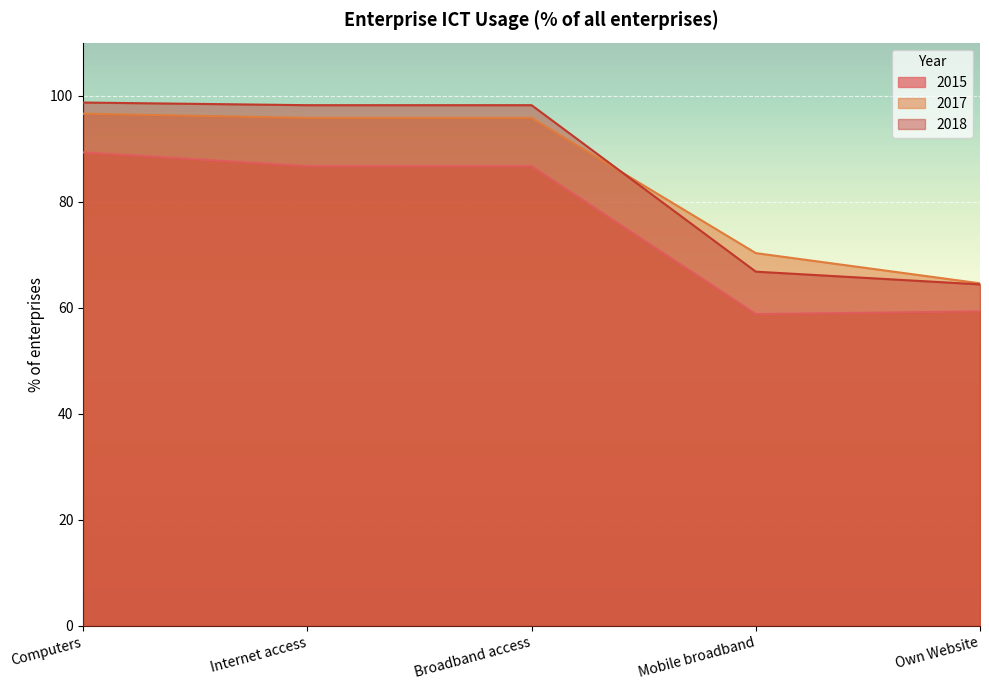

True or false: 2017 and 2015 intersect in this chart.

False